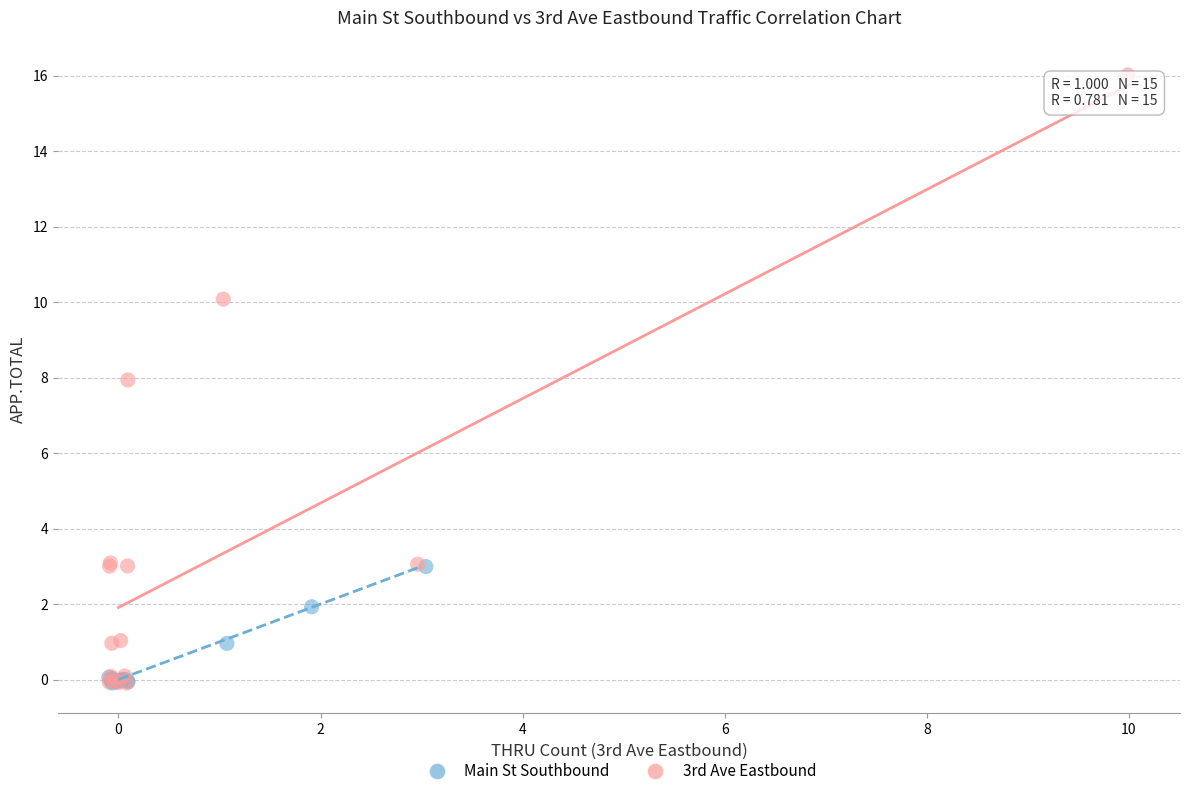

Which series has the widest spread of Y values?

3rd Ave Eastbound